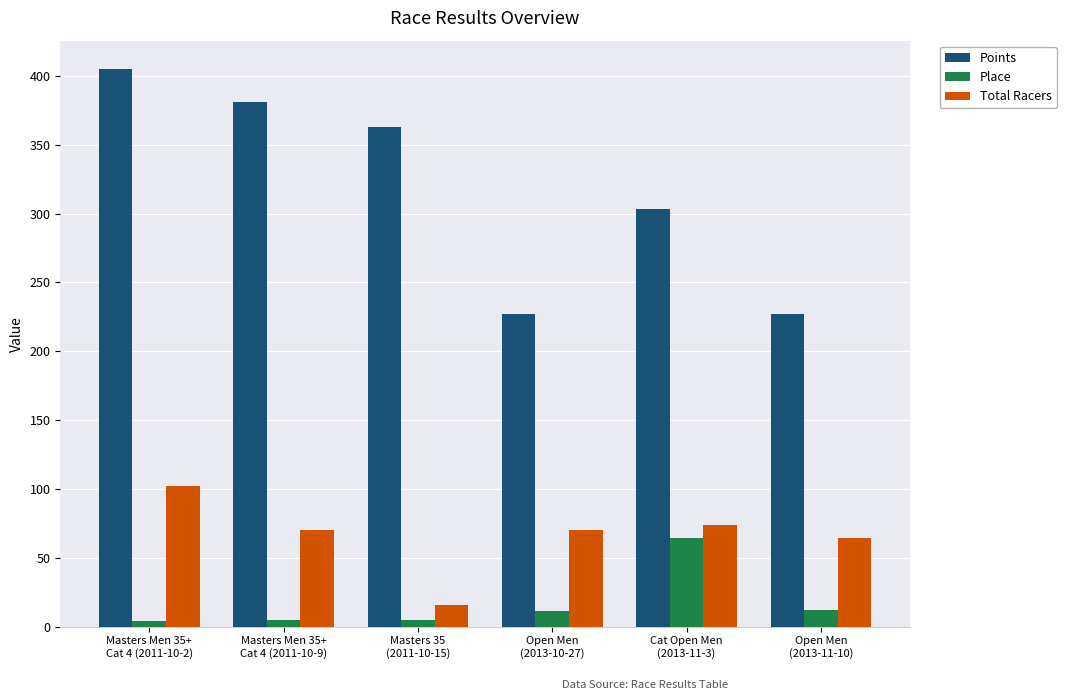

What is the maximum value shown in the chart?

405.4